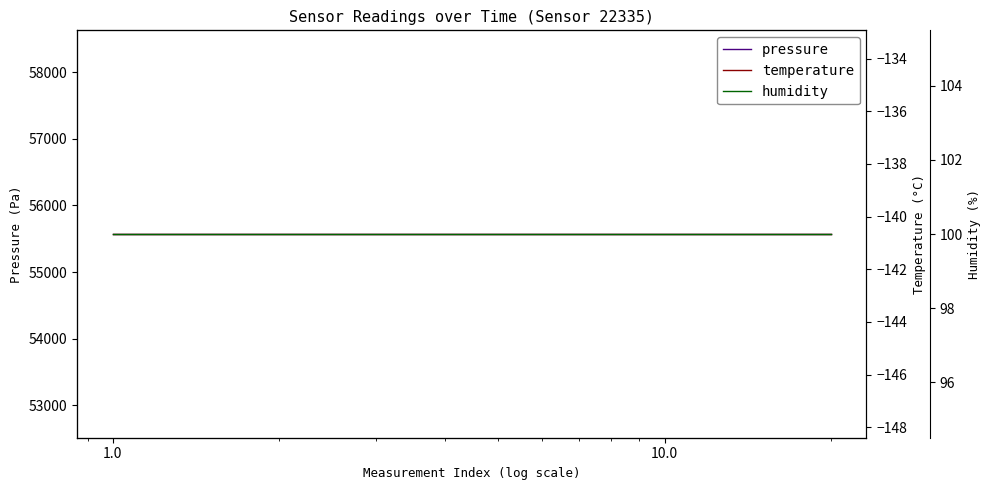

Which series has the widest spread of values?

pressure